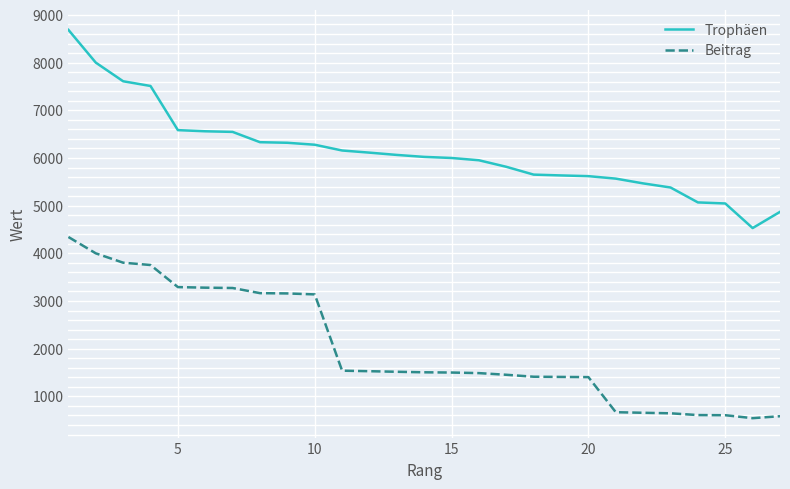

True or false: Beitrag and Trophäen intersect in this chart.

False